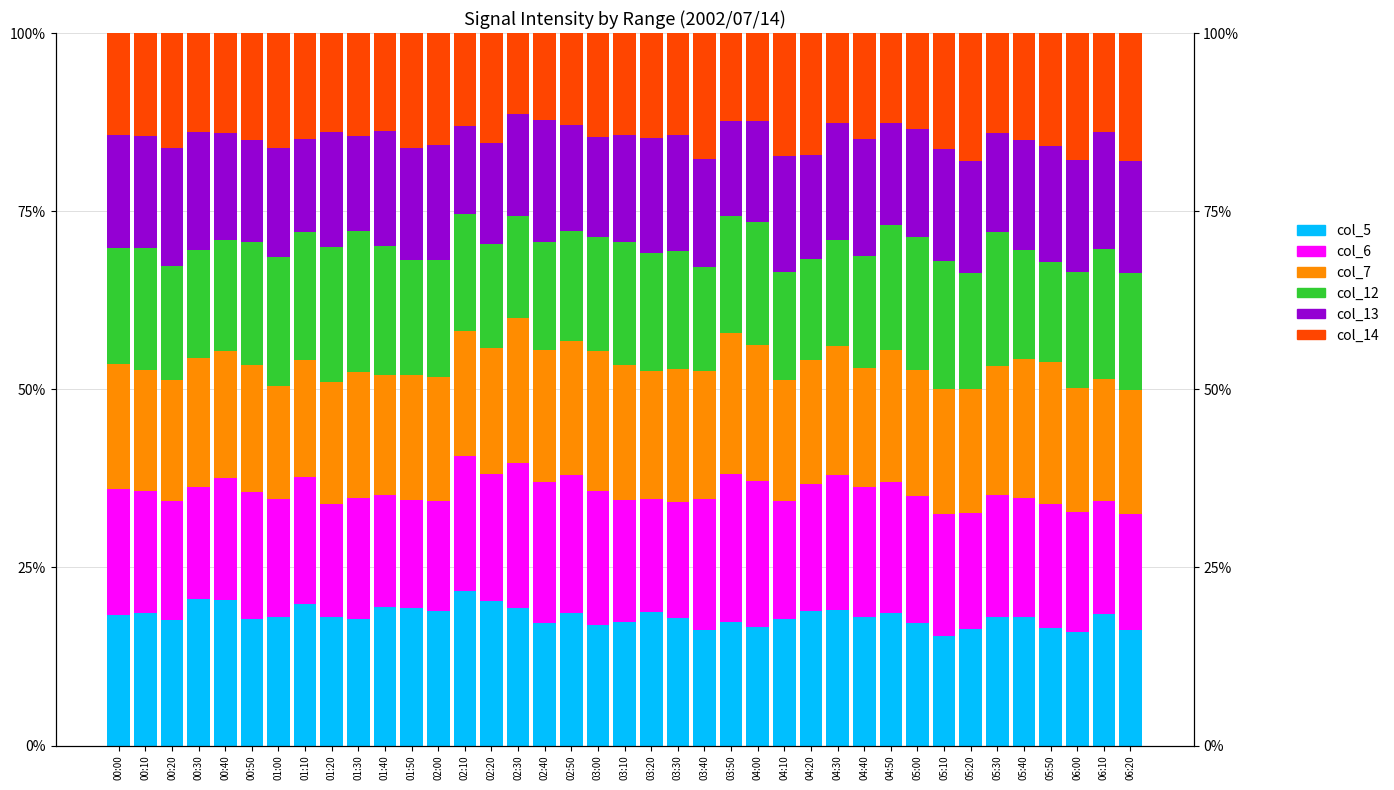

Which series has the largest range (max minus min)?

col_14